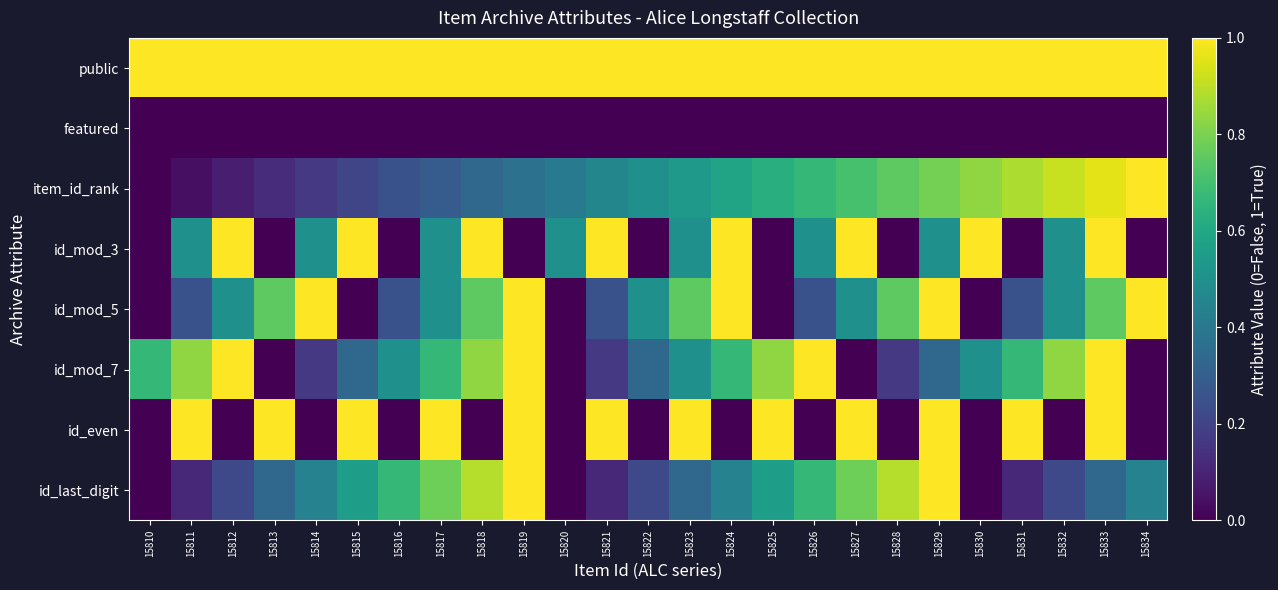

Which series has the largest range (max minus min)?

item_id_rank